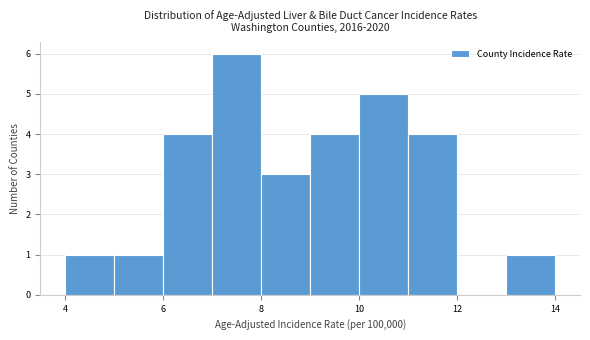

How tall is the bar that spans 10 to 11 on the x-axis? The values are not printed on the chart, so give them approximately, as read against the axis.

5